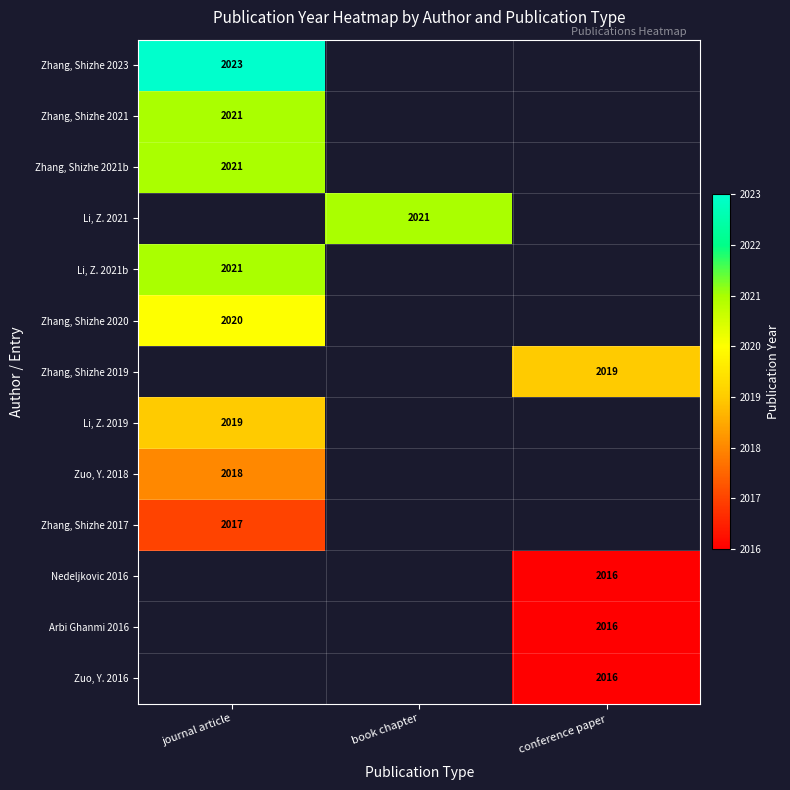

True or false: Arbi Ghanmi 2016 has a value of 3585 at conference paper.

False